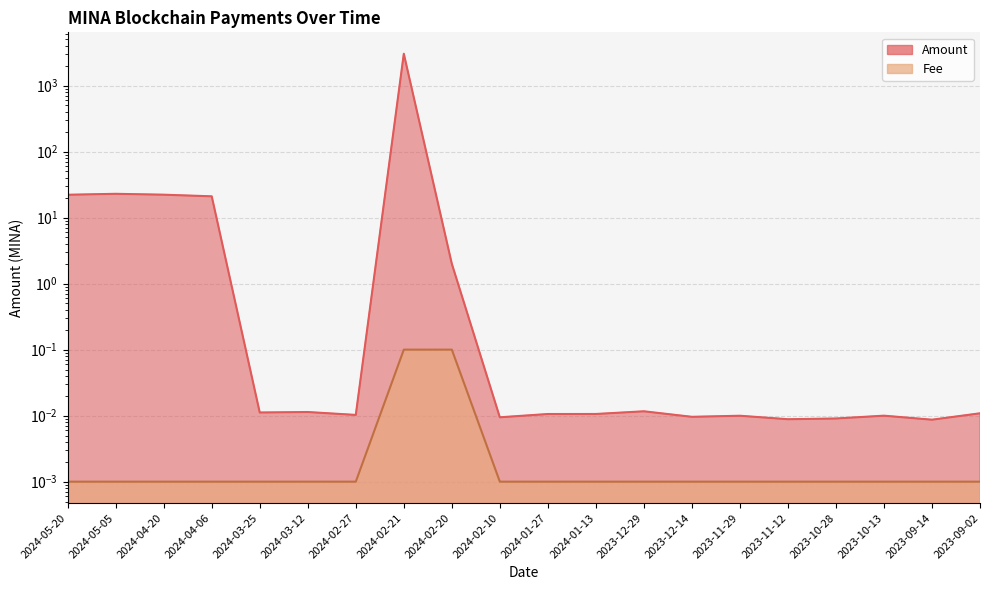

What are all the series names shown in the legend?

Amount, Fee